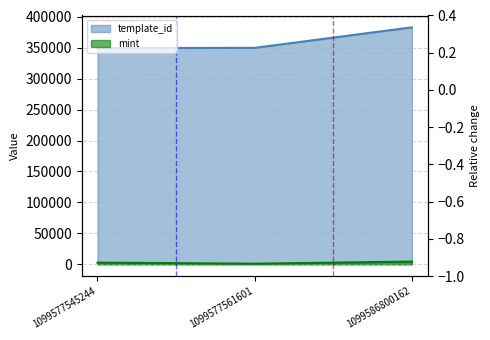

The value of template_id at 1099577561601 is 349951. True or false?

True